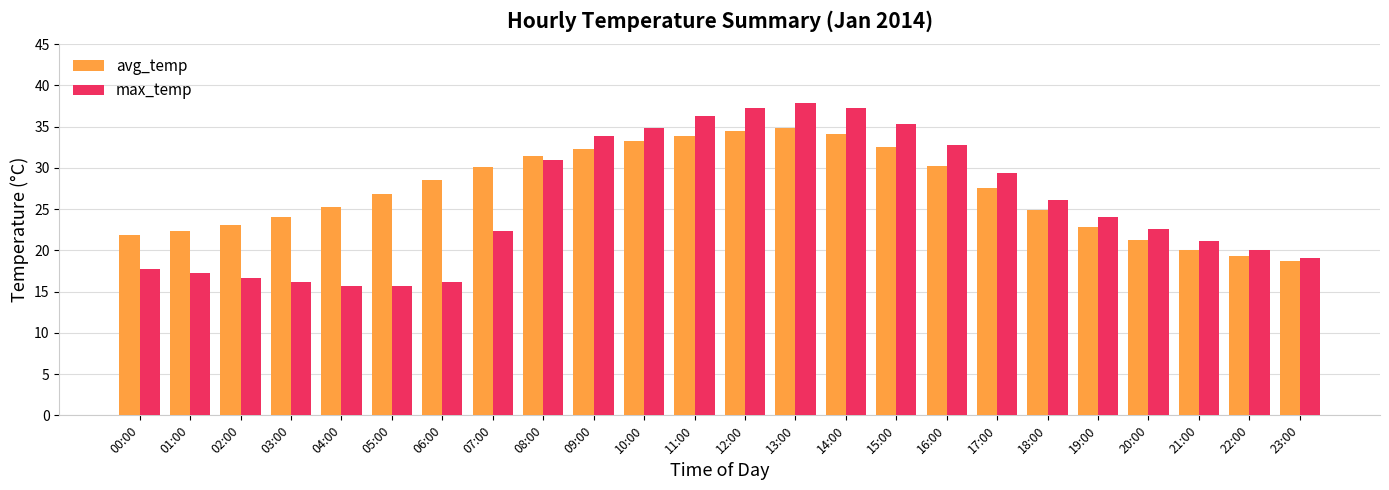

What is the difference between the max_temp values at 01:00 and 12:00?

20.1